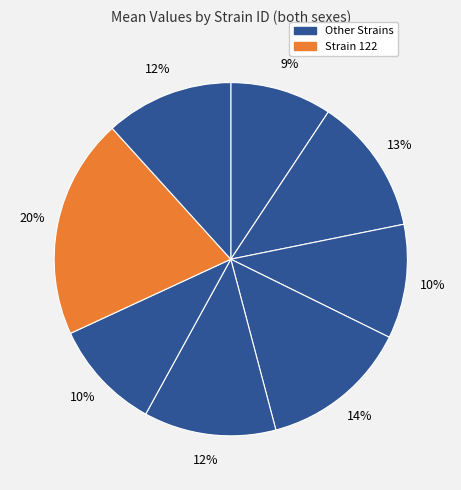

How many slices are in this pie chart?

8